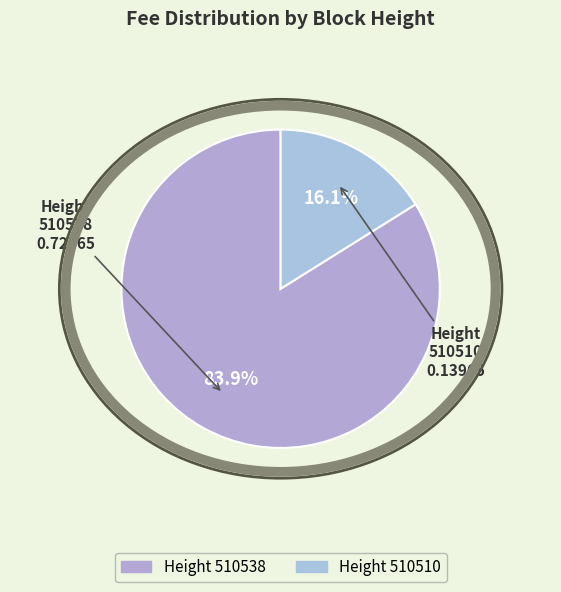

How many segments does this pie chart have?

2